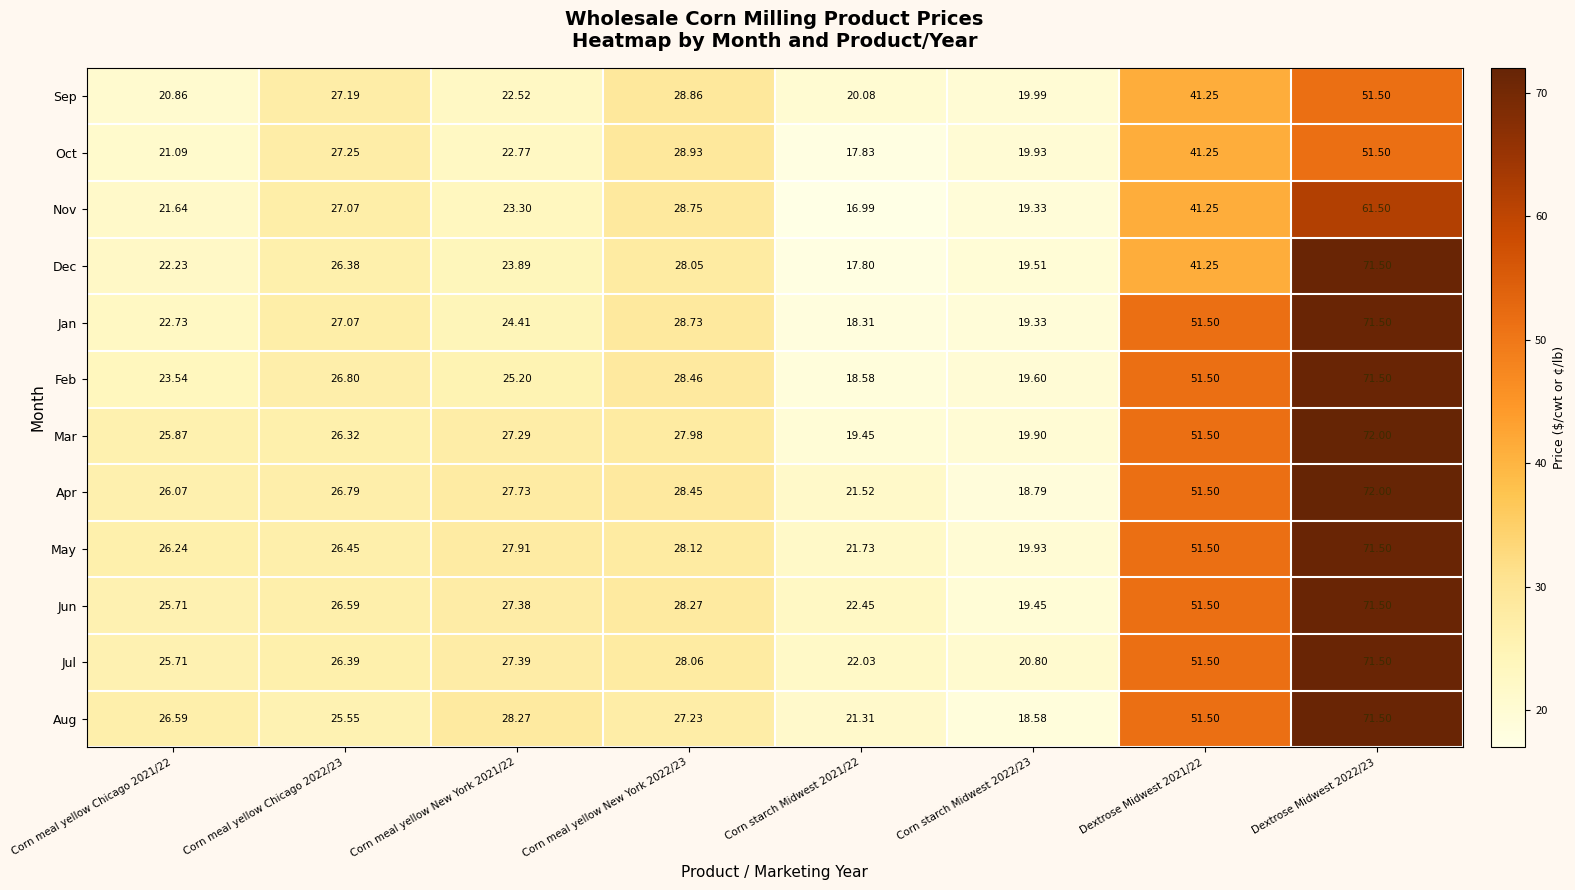

Which series changed the most between Corn starch Midwest 2022/23 and Dextrose Midwest 2021/22?

Aug